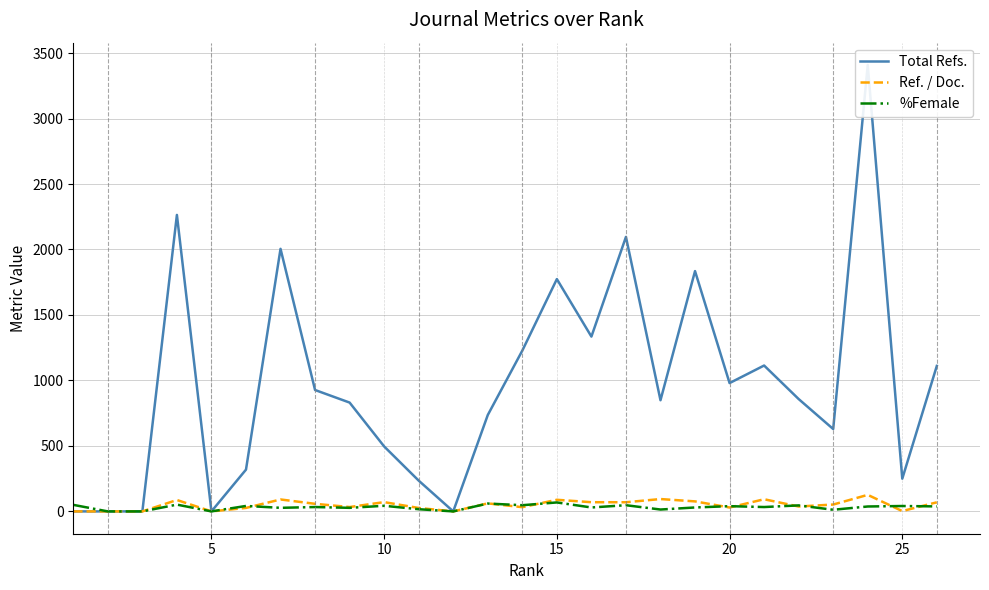

Reading left to right, transcribe all the data shown in this chart.

Total Refs.: 0.0	0.0	0.0	2264.0	0.0	319.0	2005.0	927.0	831.0	496.0	235.0	0.0	736.0	1228.0	1774.0	1335.0	2096.0	849.0	1835.0	980.0	1114.0	858.0	629.0	3409.0	250.0	1111.0
Ref. / Doc.: 0.0	0.0	0.0	87.1	0.0	26.6	91.1	57.9	33.2	70.9	26.1	0.0	61.3	32.3	88.7	70.3	69.9	94.3	76.5	29.7	92.8	37.3	52.4	126.3	2.5	69.4
%Female: 50.0	0.0	0.0	51.9	0.0	41.7	27.3	33.3	27.3	42.9	16.7	0.0	60.0	47.2	68.4	30.0	47.2	14.3	30.0	40.0	33.3	45.8	12.5	37.5	41.2	38.1